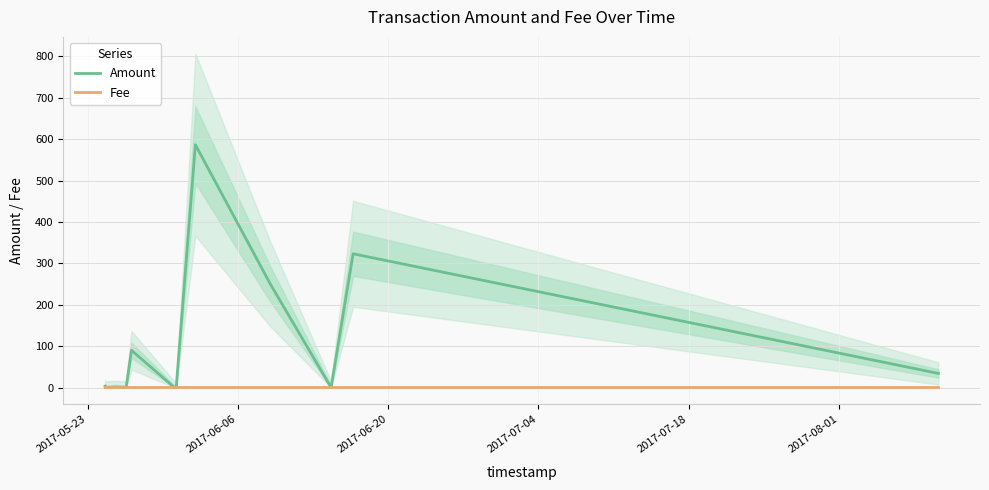

Is it true that Fee equals 0.3 at 10?

False